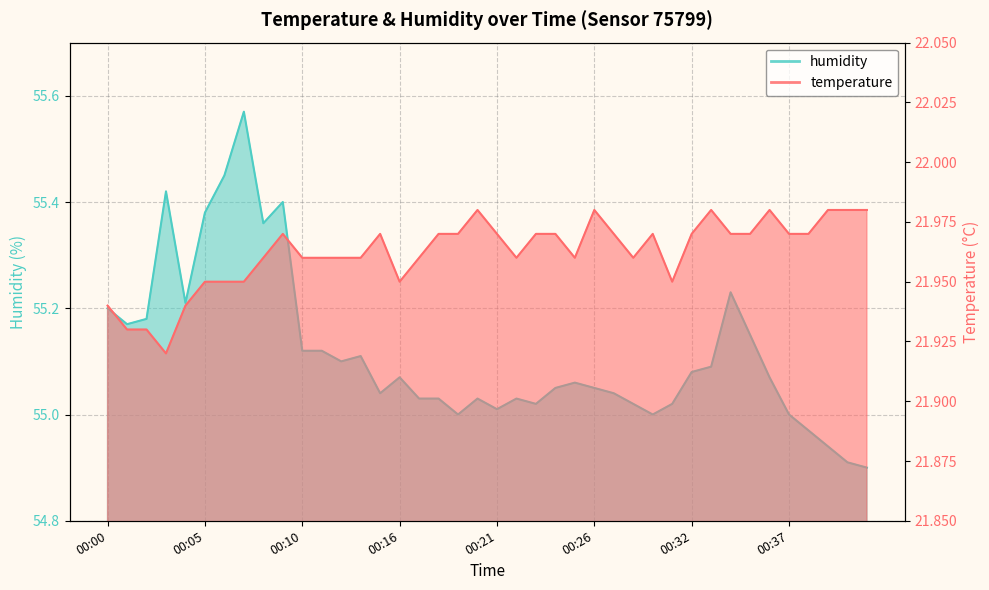

Which has a higher value, 00:33 or 00:00?

00:33